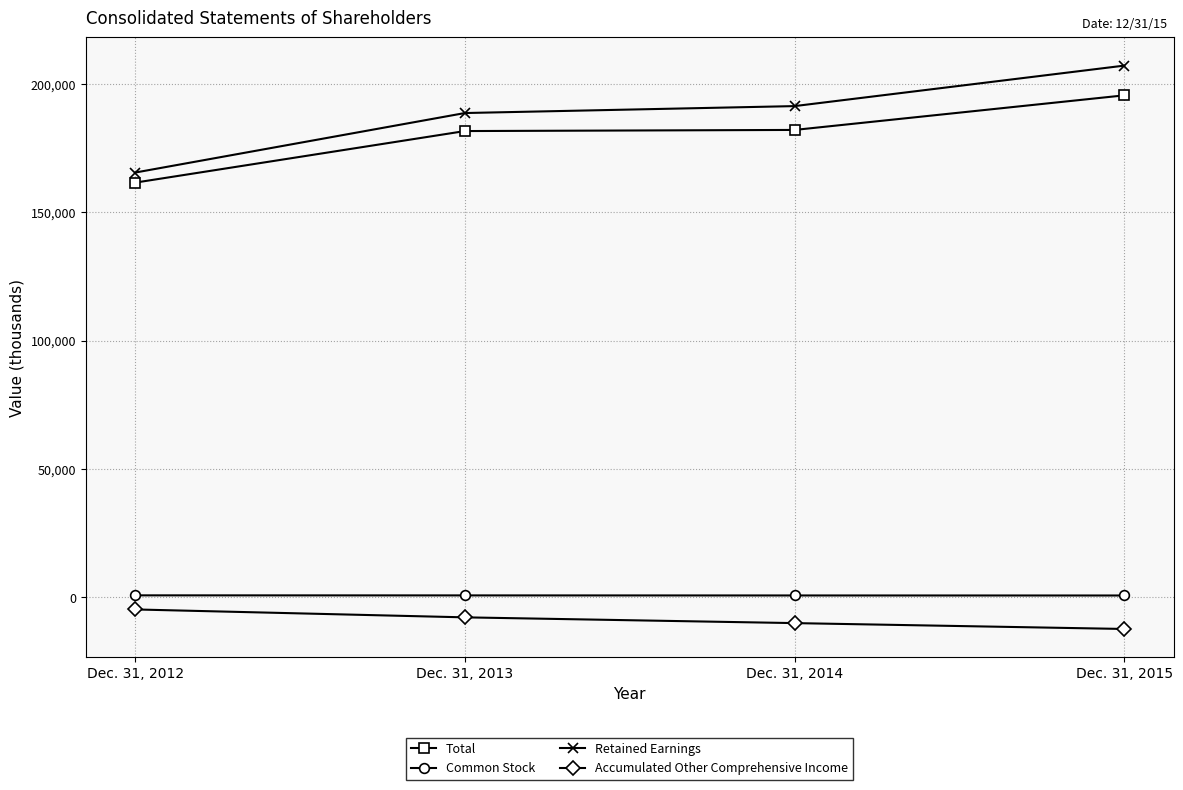

At which category is the sum across all series the highest?

Dec. 31, 2015